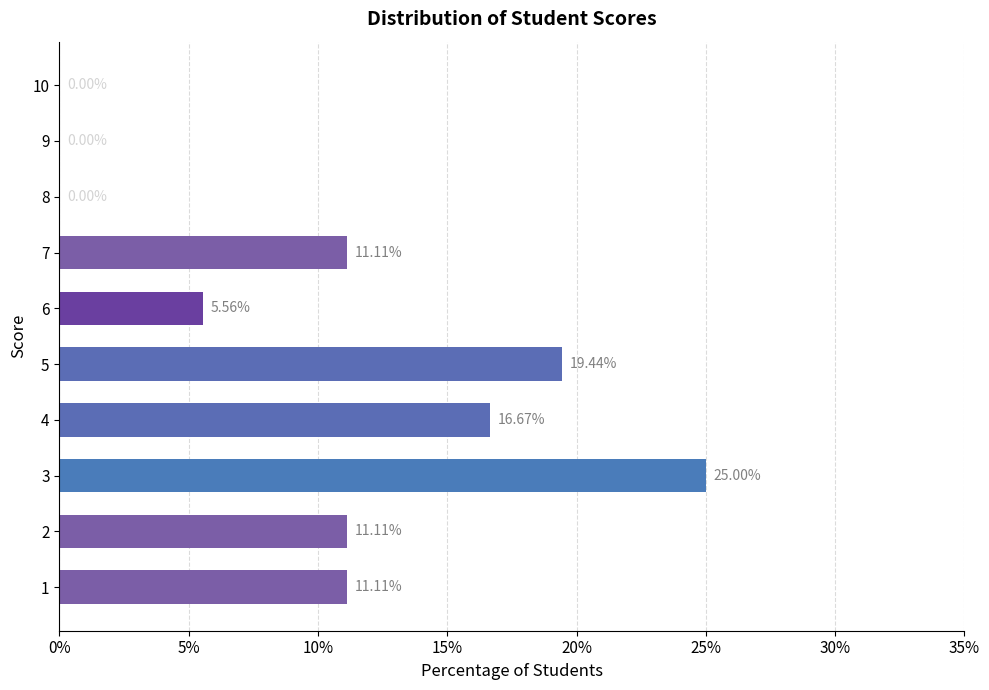

What is the sum of all values?

100.0